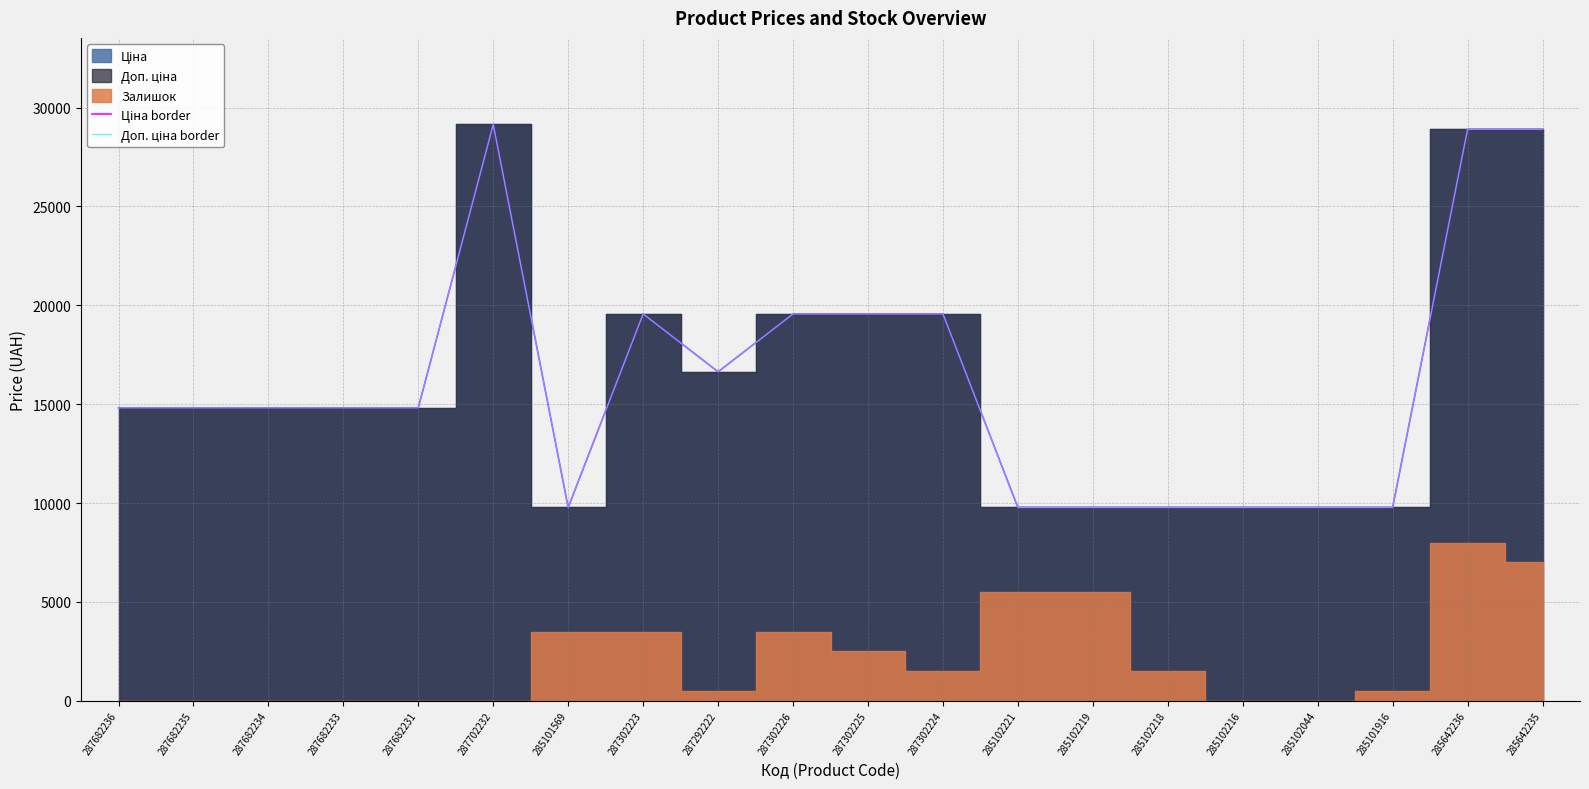

True or false: Ціна border has more than 1 interior local peaks.

True